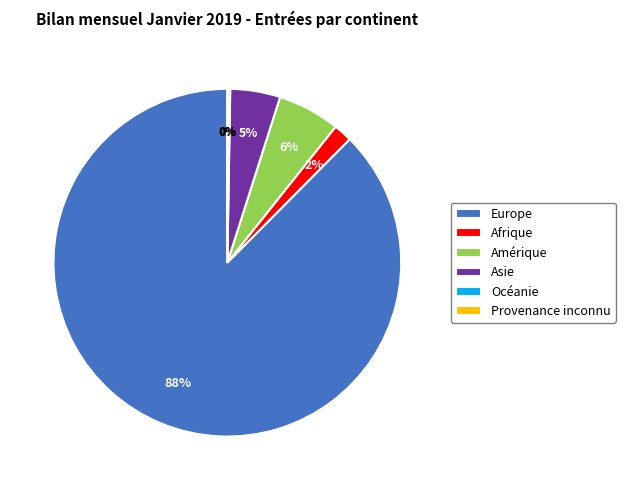

To the nearest percent, what is the average slice percentage?

17%